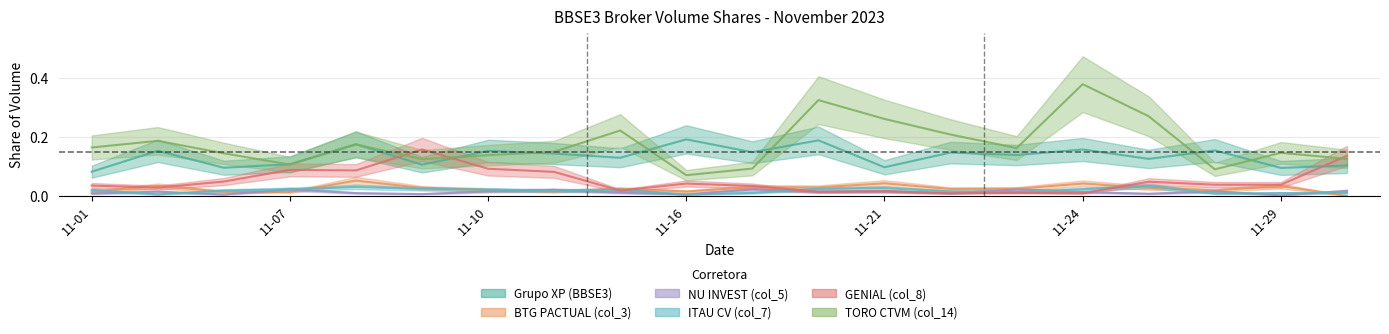

Which series has the largest total across all categories?

TORO CTVM (col_14)